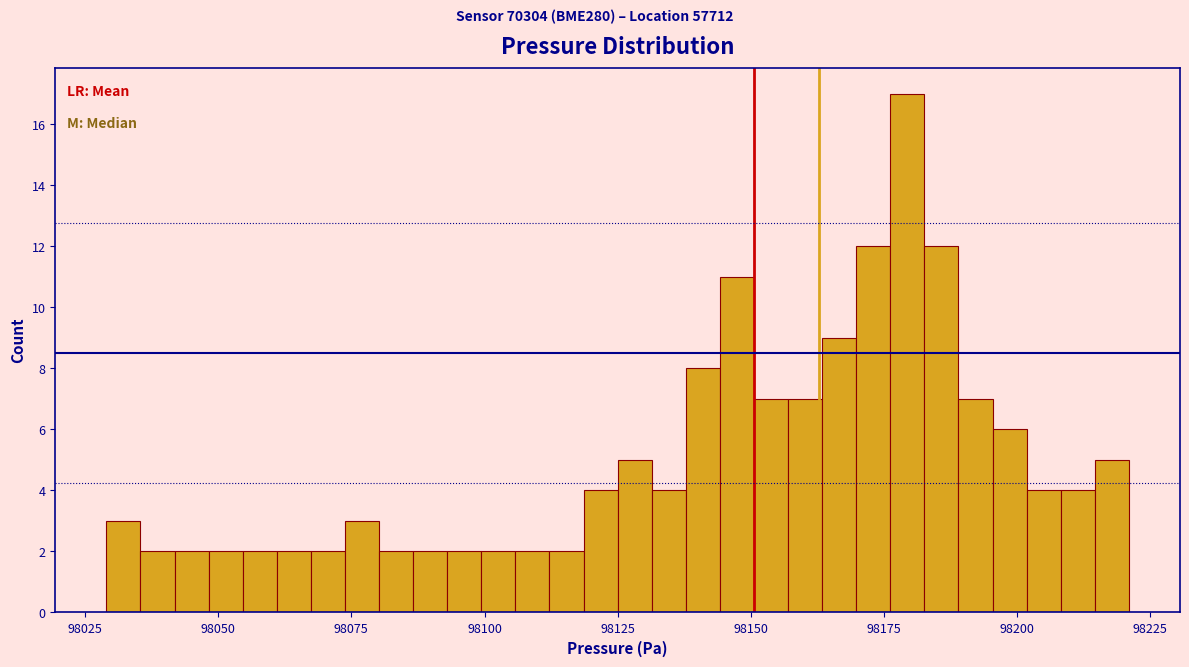

Read against the x-axis, roughly where is the centre of the tallest bar?

98180